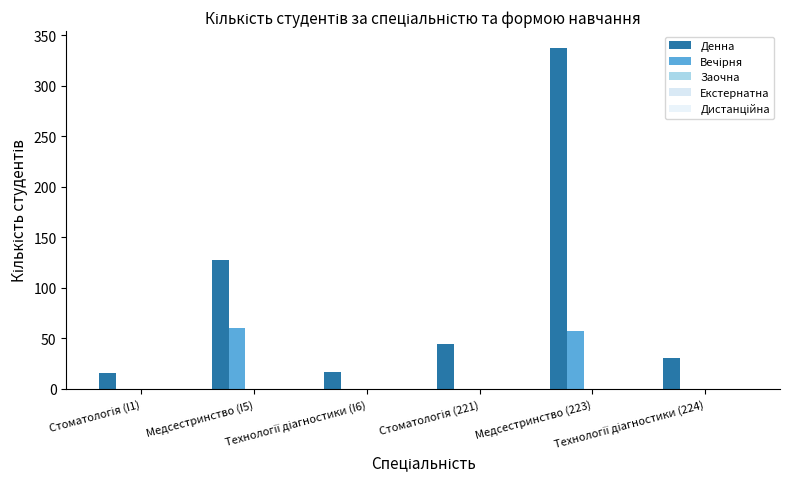

At how many categories does at least one series exceed 122?

2